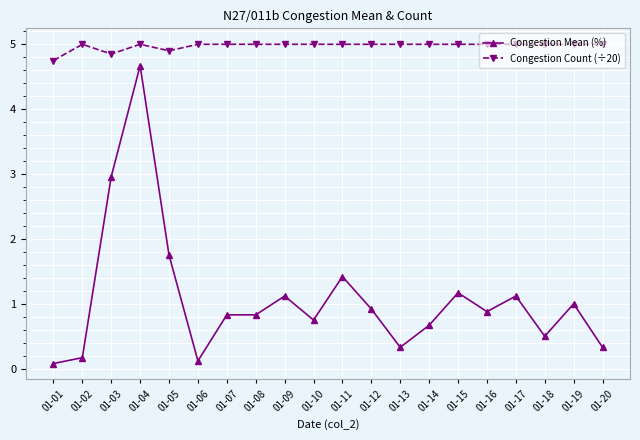

Which series has the largest total across all categories?

Congestion Count (÷20)